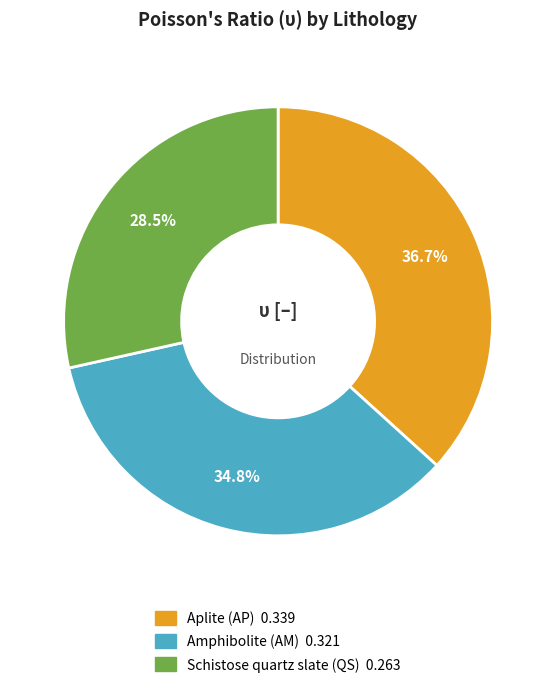

Rank the categories by value from lowest to highest.

Schistose quartz slate (QS), Amphibolite (AM), Aplite (AP)